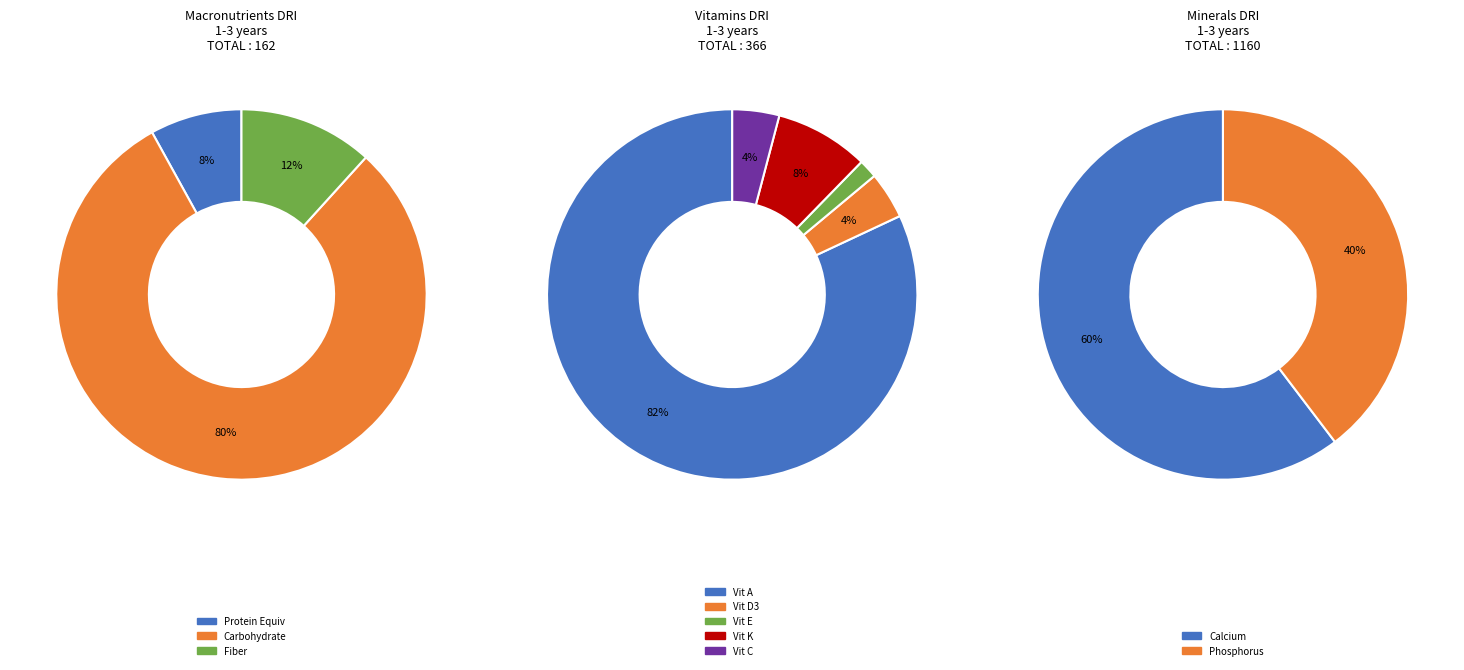

What is the change in value from Protein Equivalent, g to Carbohydrate, g?

+117